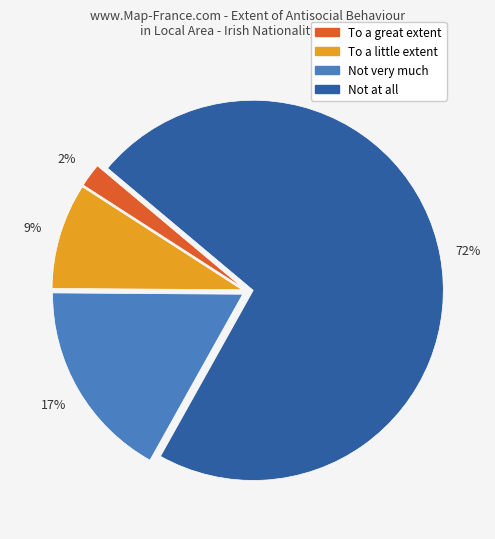

Count the number of slices in the pie.

4